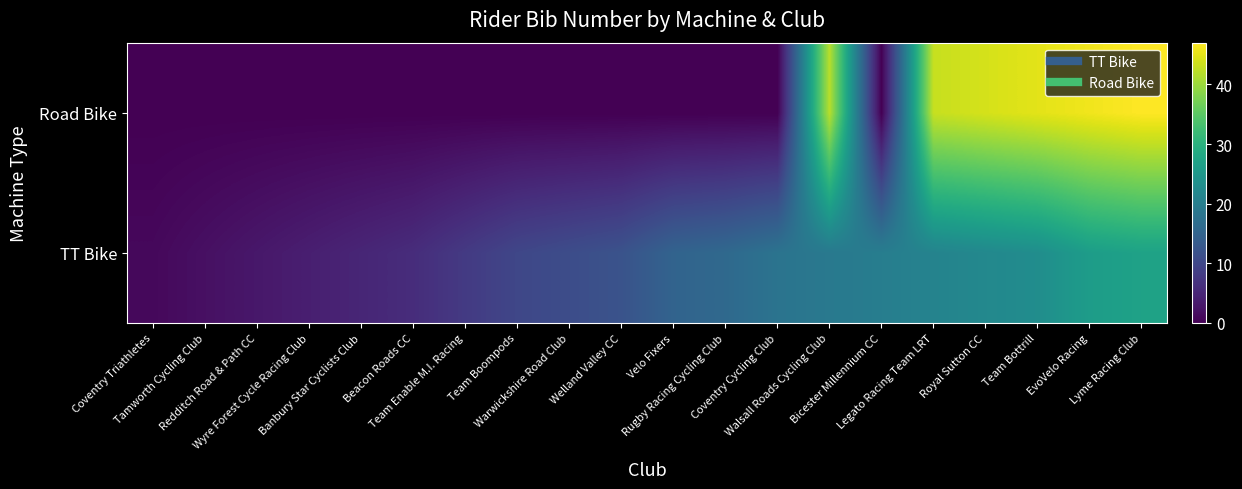

What is the difference between the highest and lowest values at Velo Fixers?

15